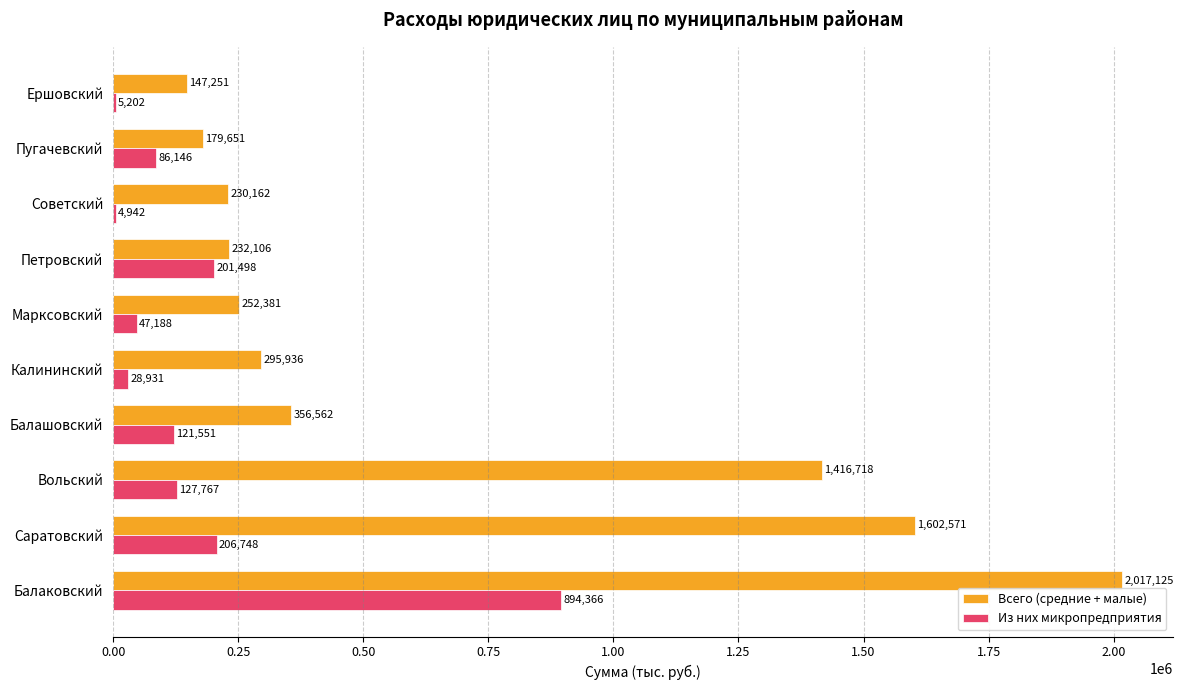

How many values in the Всего (средние + малые) series exceed 295936?

5